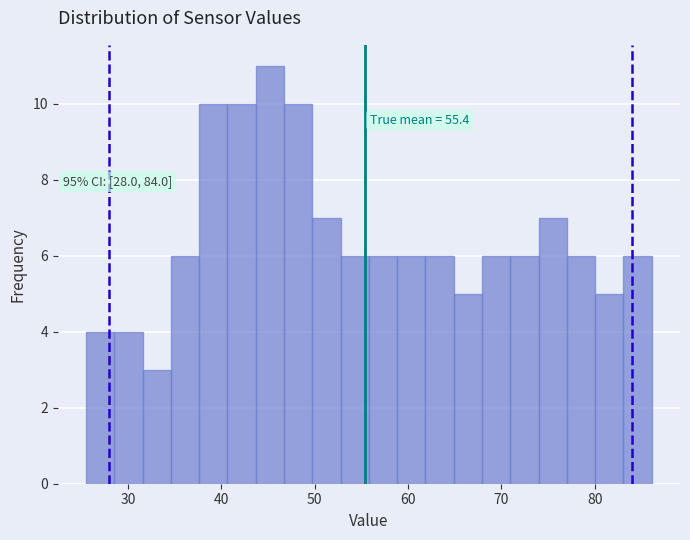

Read against the x-axis, roughly where is the centre of the tallest bar?

45